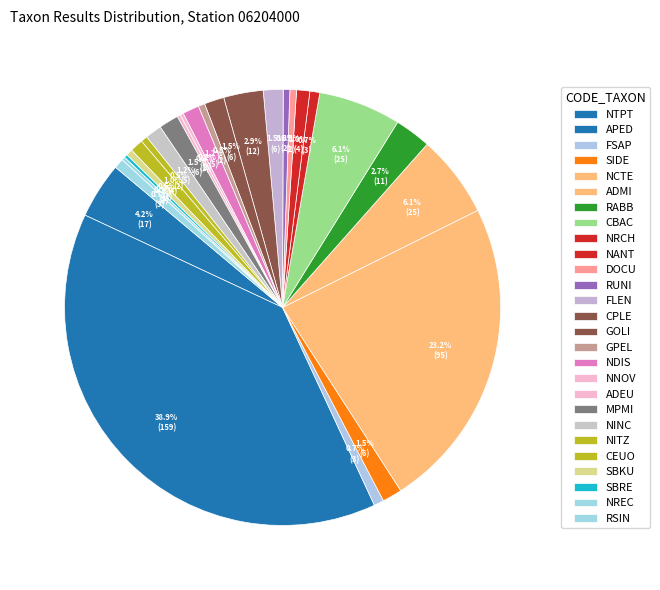

Is there a majority slice in this chart?

No